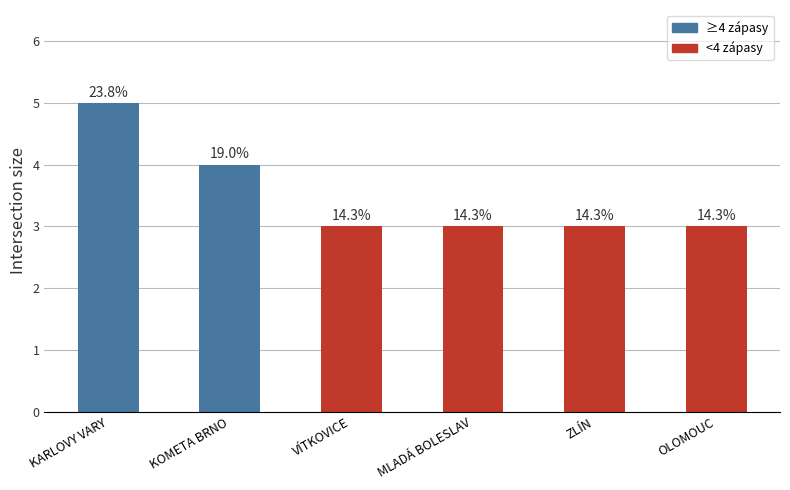

How many bars are there in total?

6